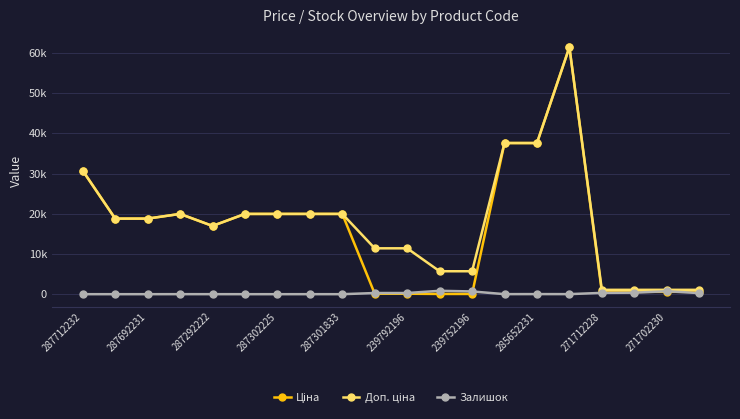

Is this an area chart (filled region under the line)?

No